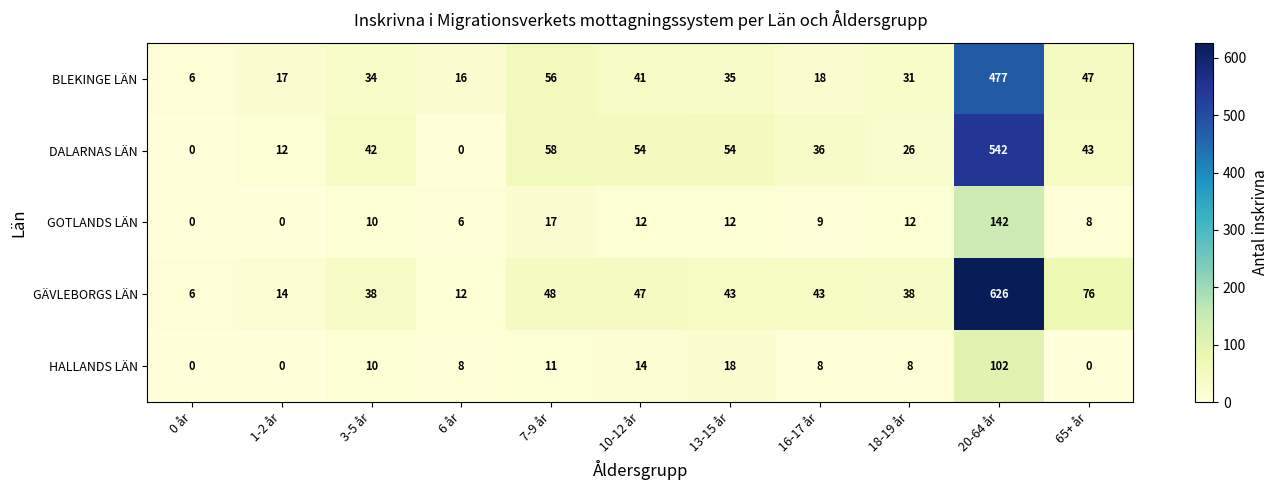

At which label is DALARNAS LÄN closest to 271?

7-9 år